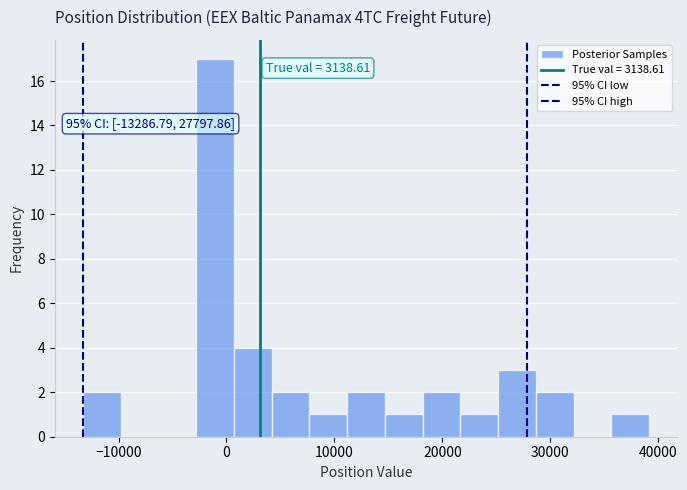

Read against the x-axis, roughly where is the centre of the tallest bar?

-1000